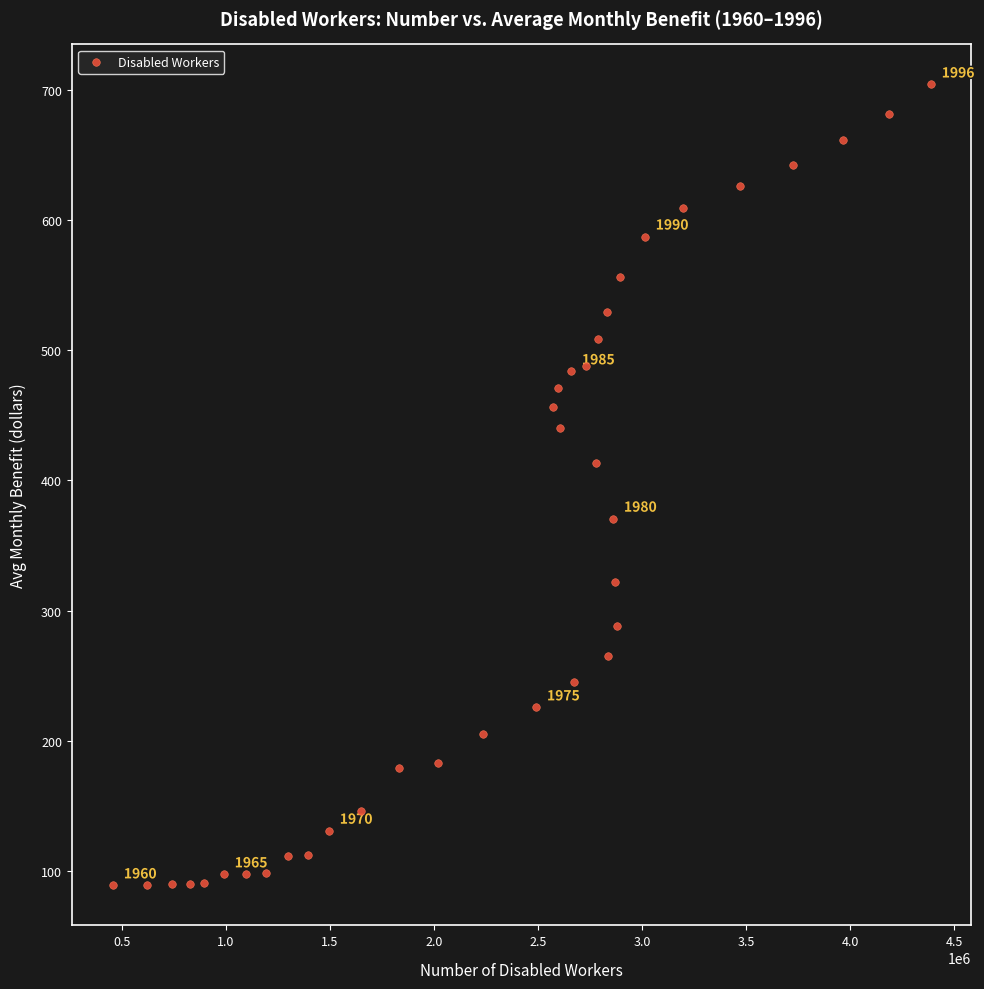

What Y value in the scatter plot is closest to 396?

413.2